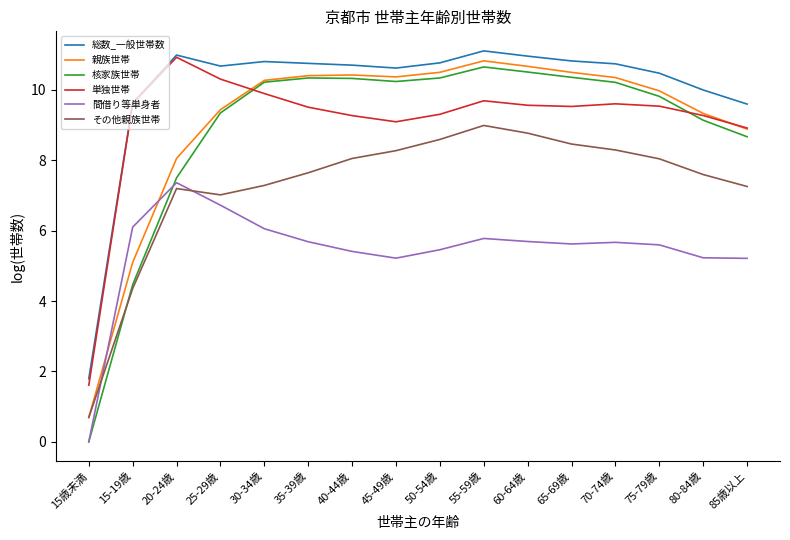

The 親族世帯 series shows 10.4 at 45-49歳. True or false?

True